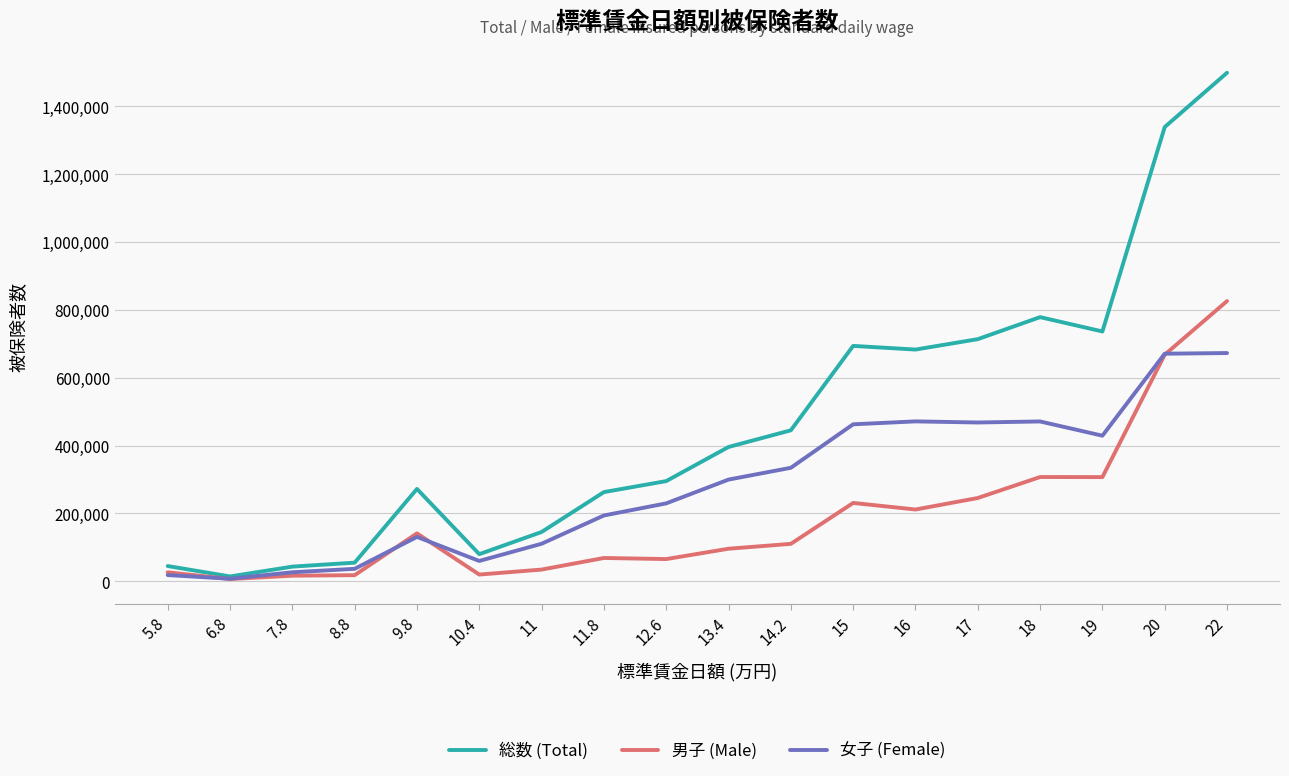

What is the highest value of the 女子 (Female) series?

672628